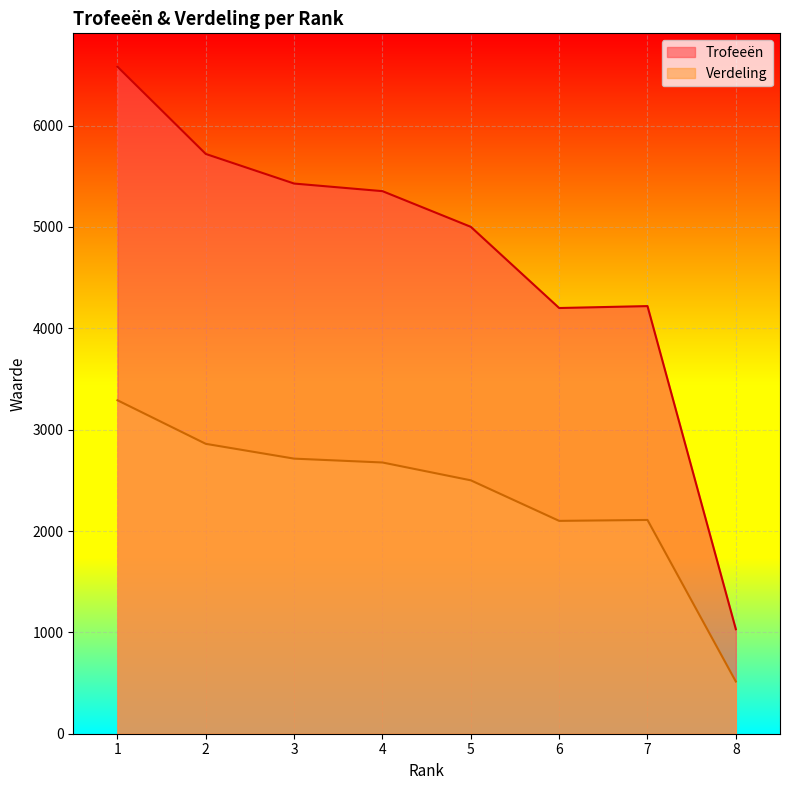

Between 3 and 5, which is larger?

3